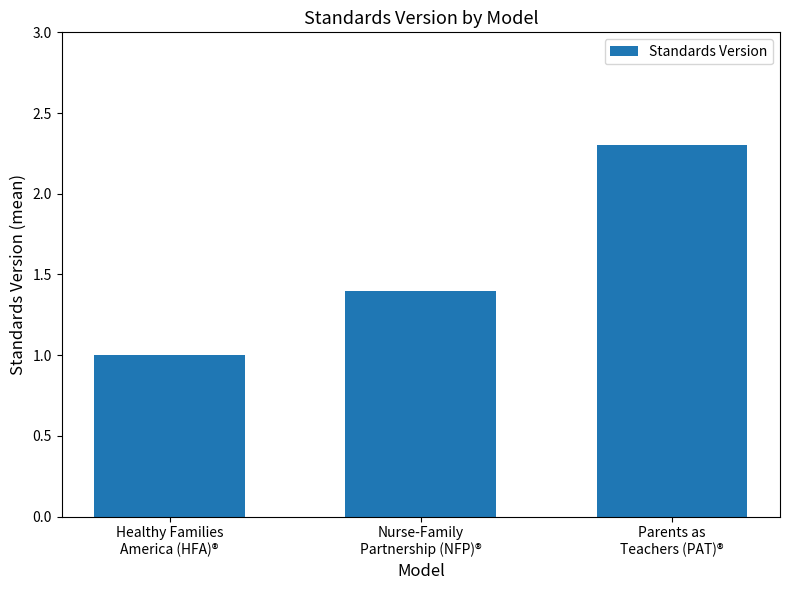

List the labels in order of value, largest first.

Parents as
Teachers (PAT)®, Nurse-Family
Partnership (NFP)®, Healthy Families
America (HFA)®